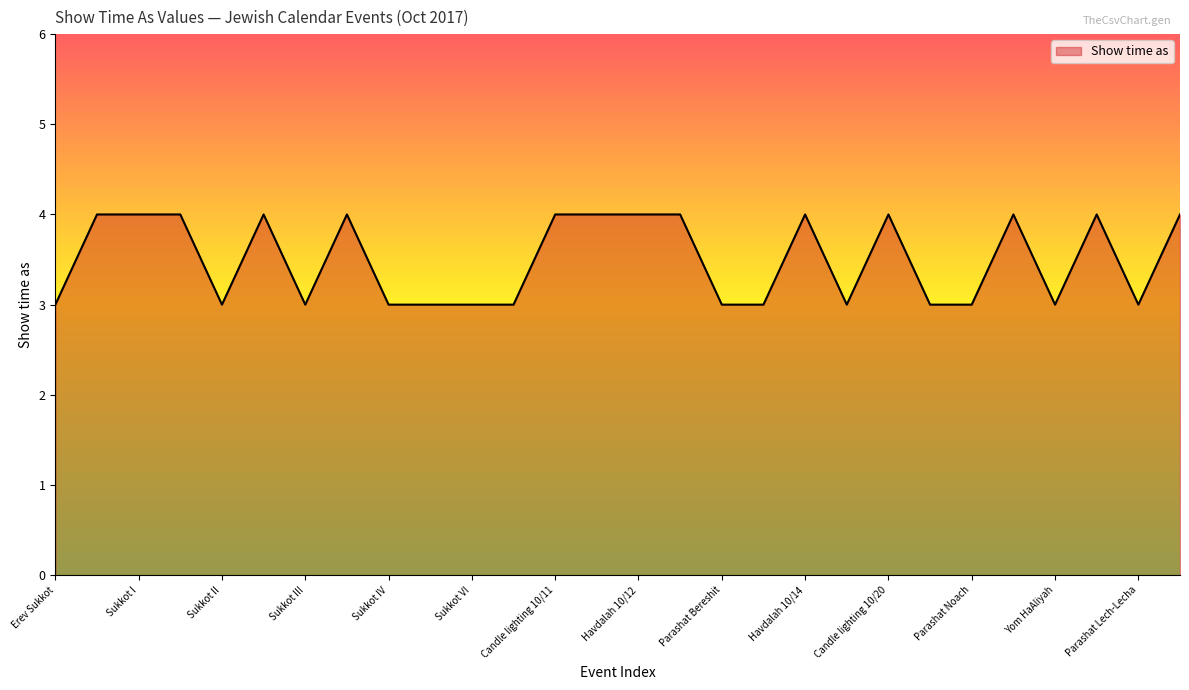

True or false: the data has more than 0 interior local peaks.

True